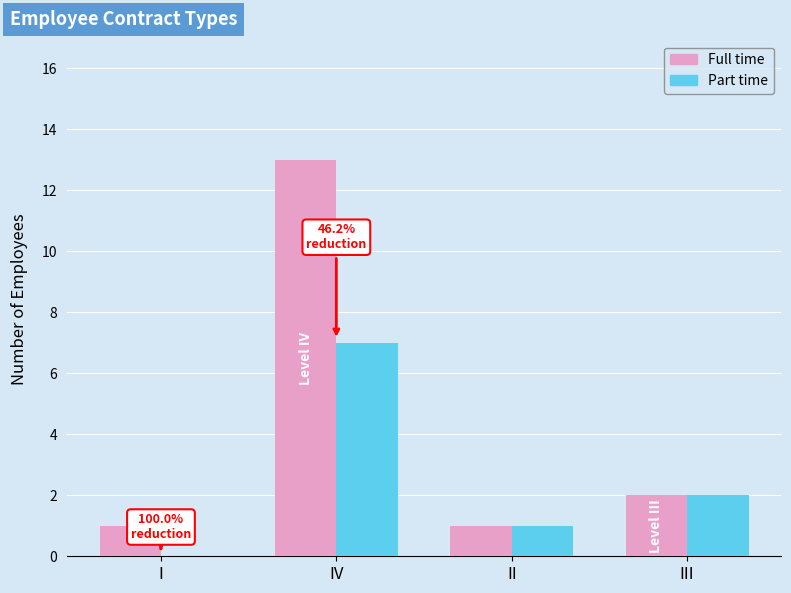

Reading right to left, transcribe all the data shown in this chart.

Full time: III=2	II=1	IV=13	I=1
Part time: III=2	II=1	IV=7	I=0